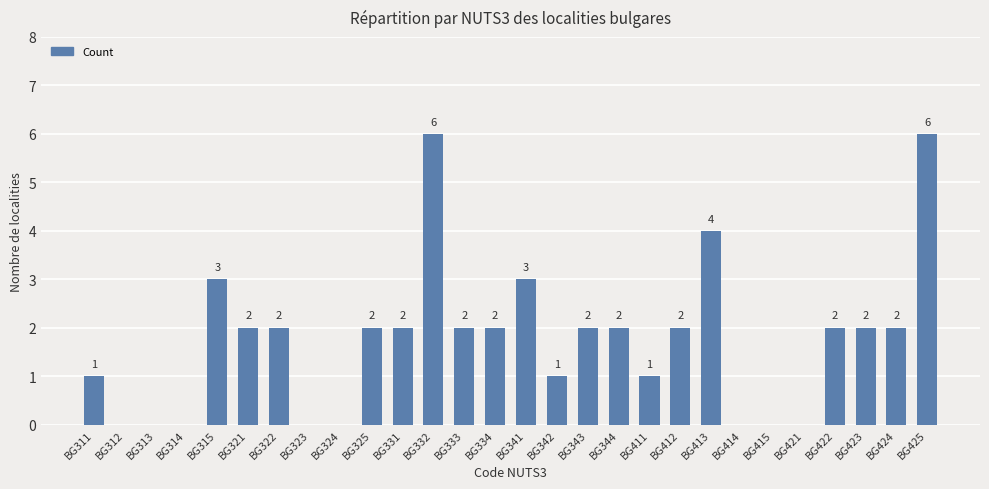

Between BG411 and BG321, which is larger?

BG321